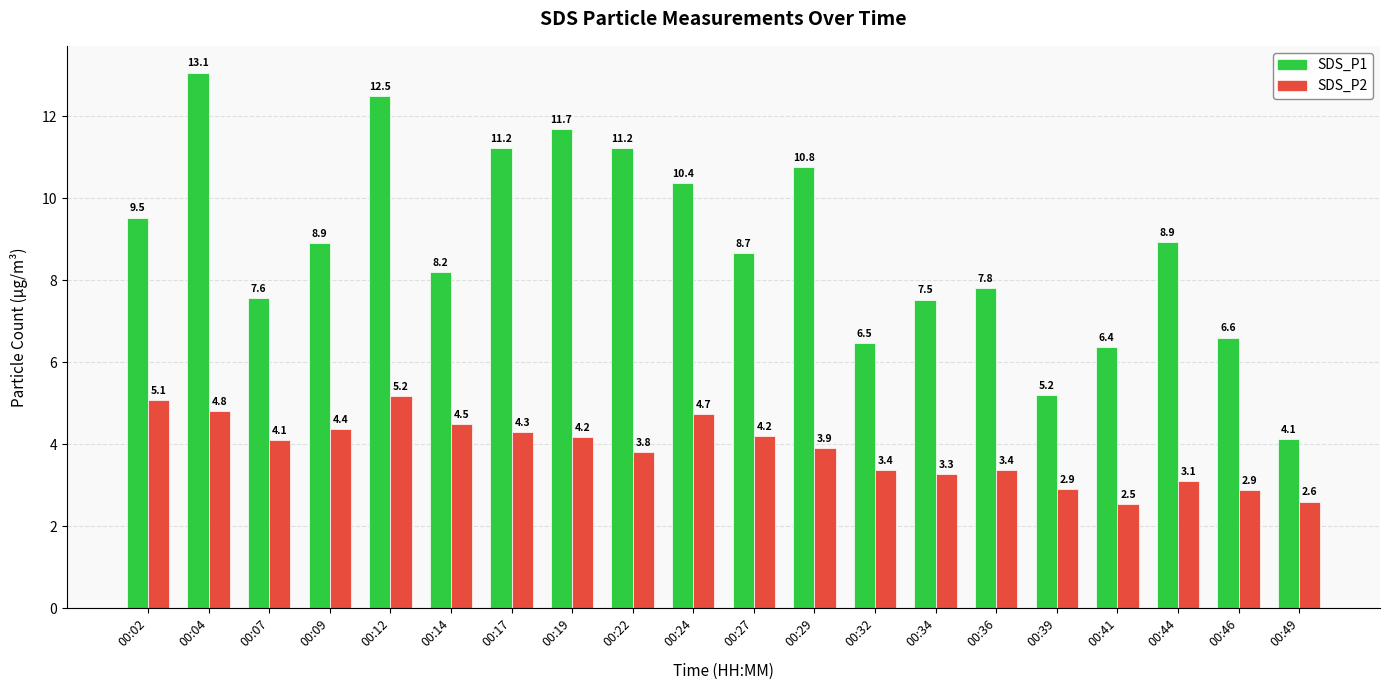

List the series in order of their peak value, lowest first.

SDS_P2, SDS_P1